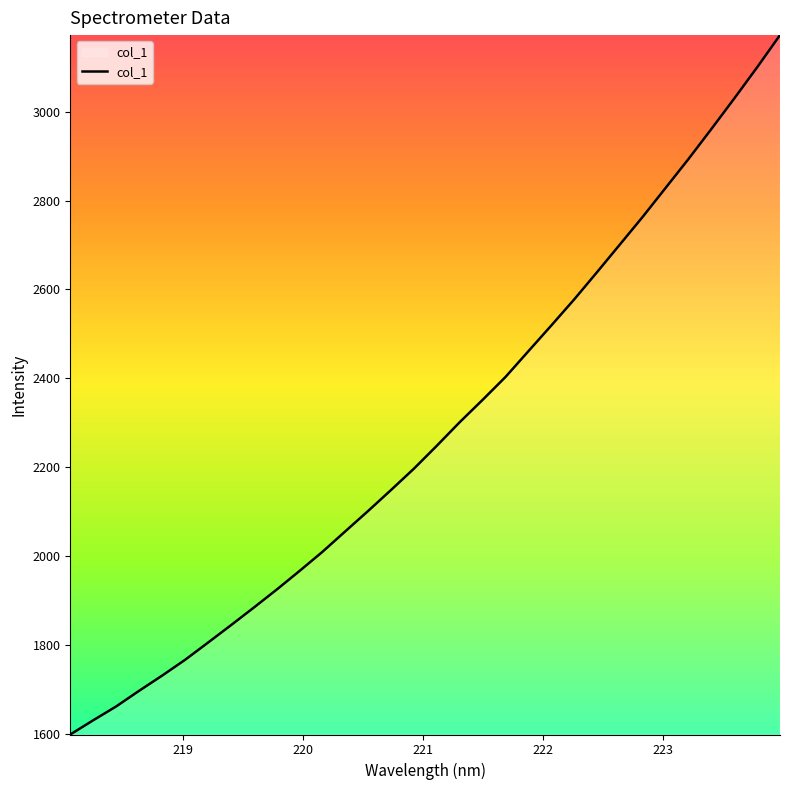

What is the smallest value displayed?

1597.9